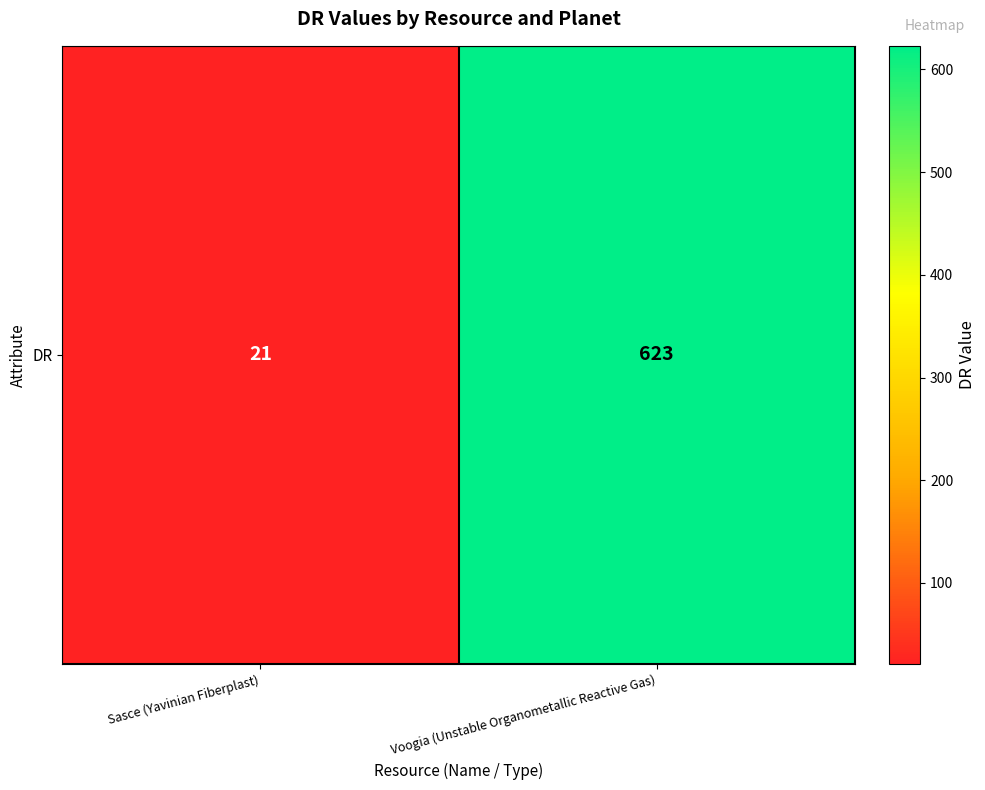

What is the approximate value at Sasce (Yavinian Fiberplast), to the nearest 10?

20